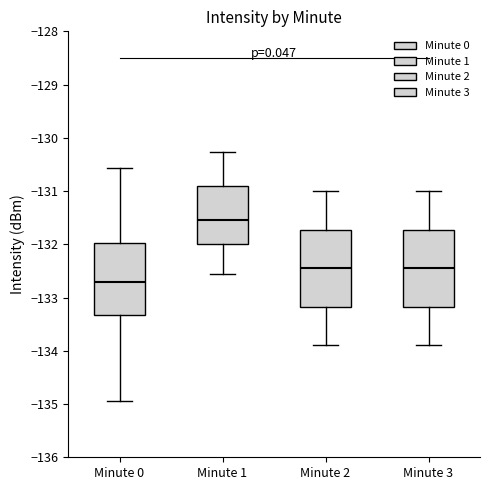

Where does the lower whisker of the box for Minute 3 end on the y-axis? The values are not printed on the chart, so give them approximately, as read against the axis.

-133.9